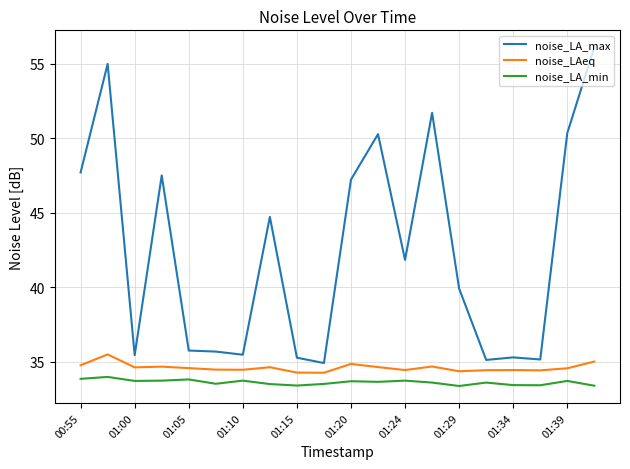

What is the maximum value for noise_LA_max?

56.1